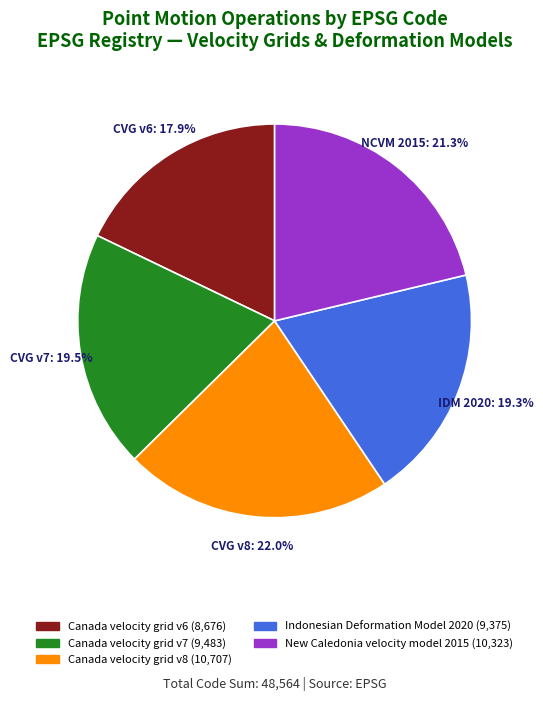

Does Canada velocity grid v6 account for over 50% of the chart?

No